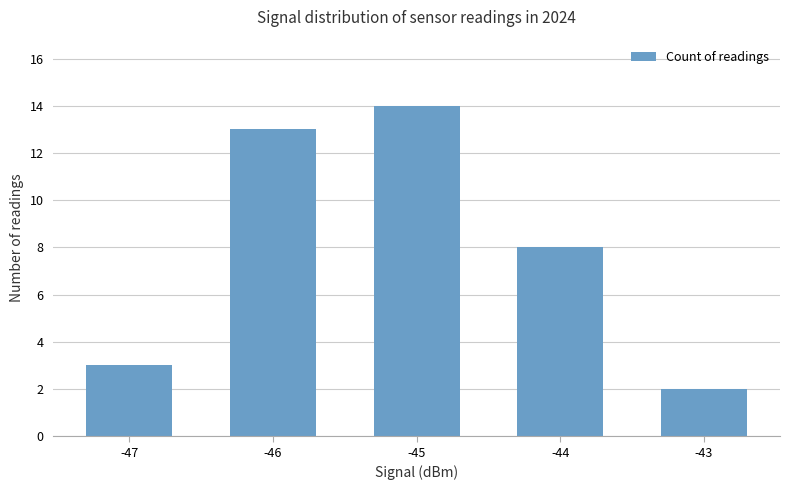

What is the greatest value displayed?

14